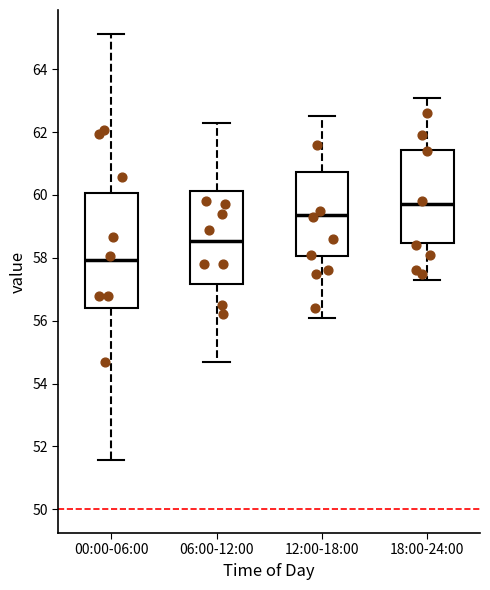

Where does the median line of the box for 06:00-12:00 sit on the y-axis? The values are not printed on the chart, so give them approximately, as read against the axis.

58.6